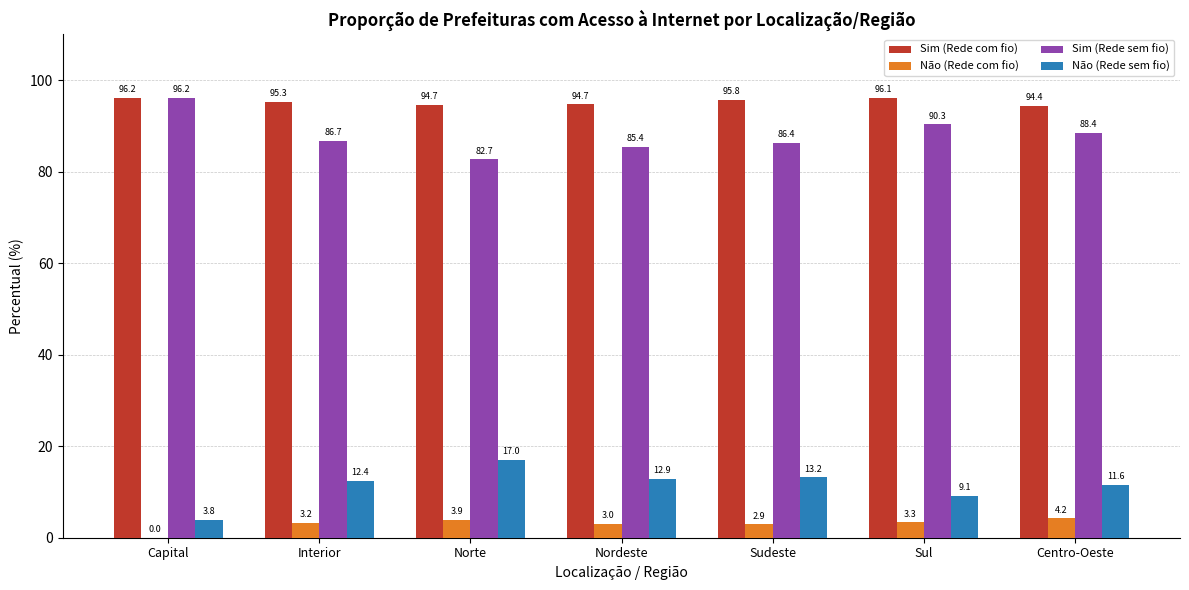

Is the value of Sim (Rede com fio) at Norte greater than the value of Não (Rede sem fio) at Capital?

Yes